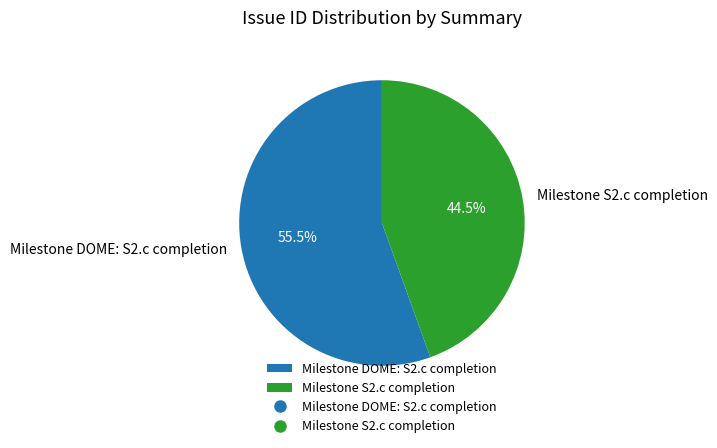

Which category has the biggest portion of the pie?

Milestone DOME: S2.c completion